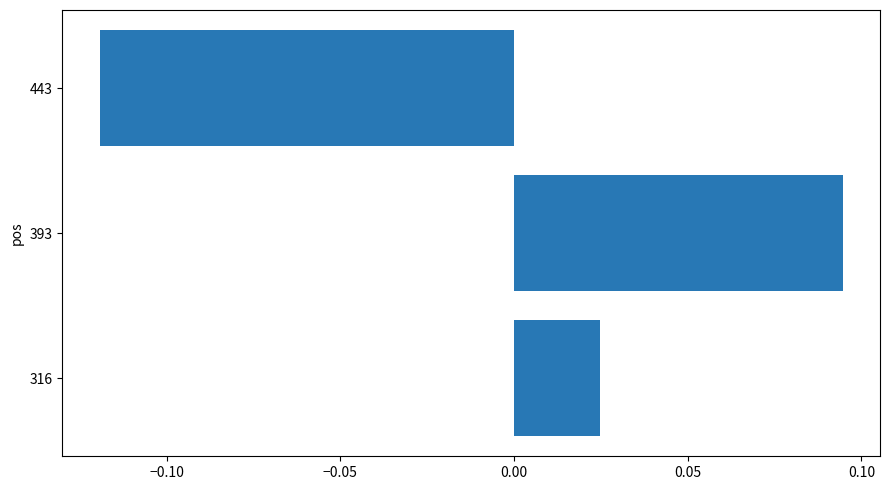

The chart shows a value of -0.2 at 443. True or false?

False